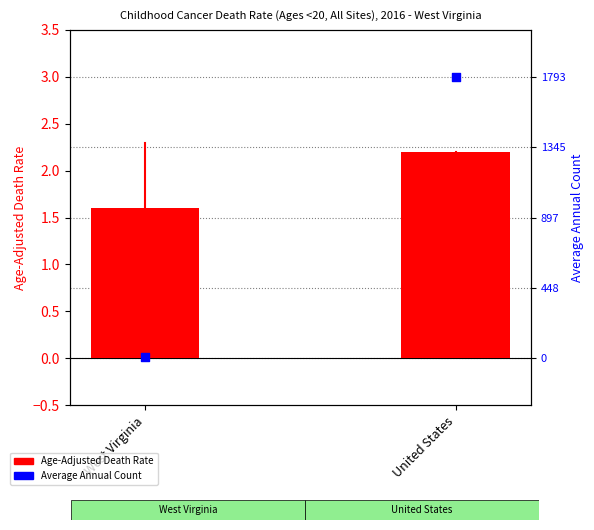

At which category is the sum across all series the highest?

United States